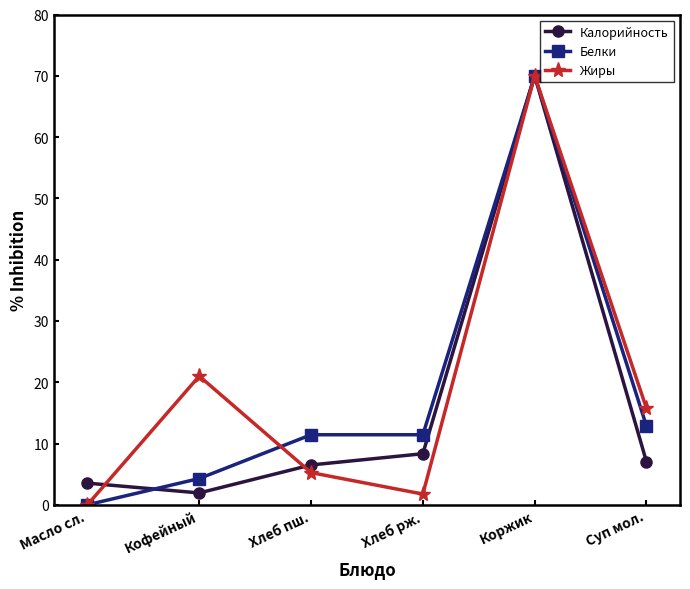

Does the chart display data point markers on the line(s)?

Yes